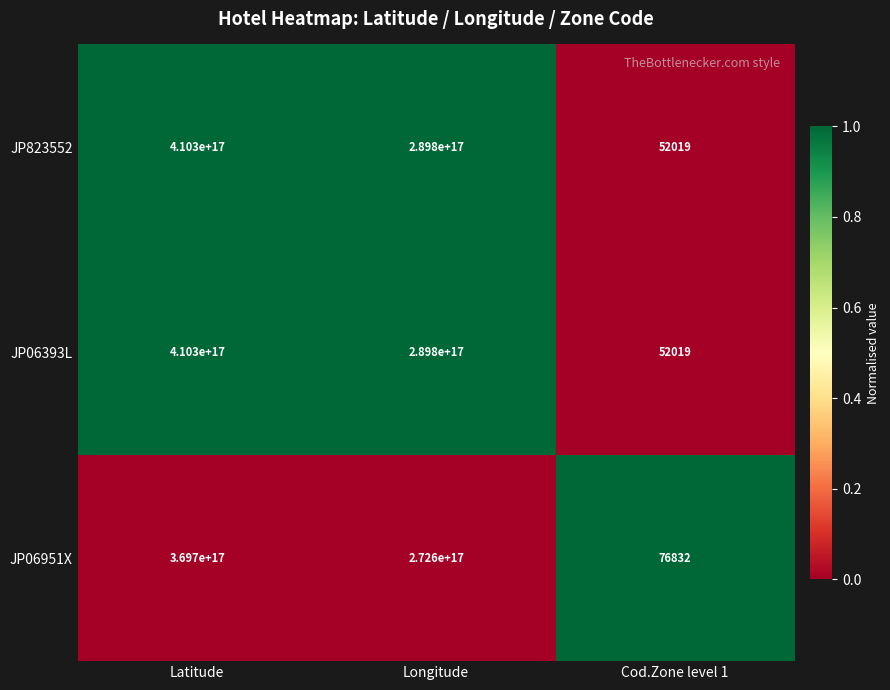

Is the value of JP06951X at Cod.Zone level 1 greater than the value of JP823552 at Latitude?

No